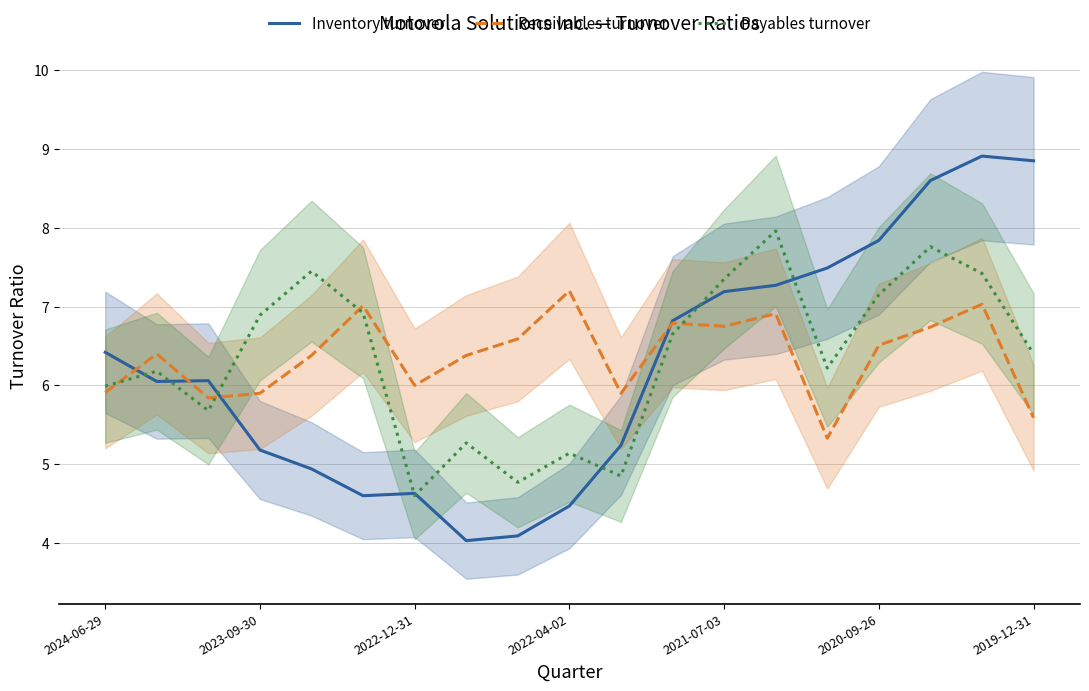

What is the minimum value for Receivables turnover?

5.3